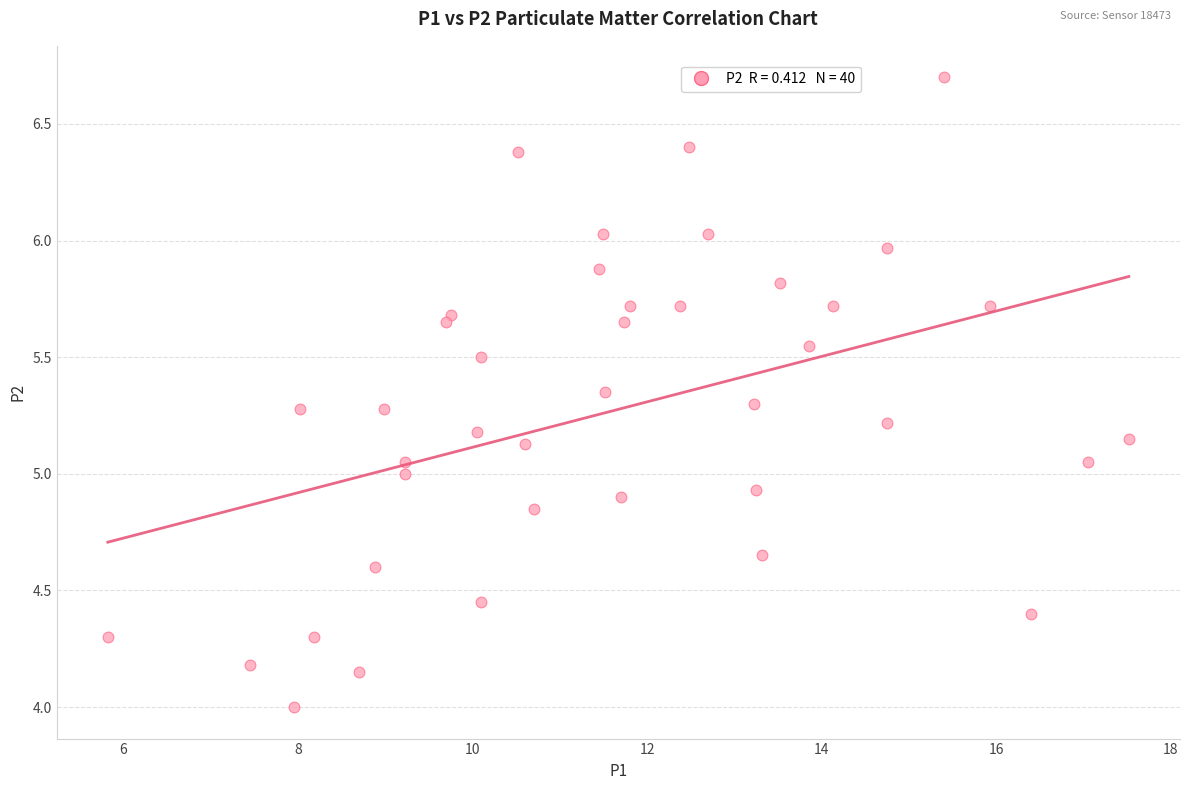

What is the range of X values (max minus min)?

11.7